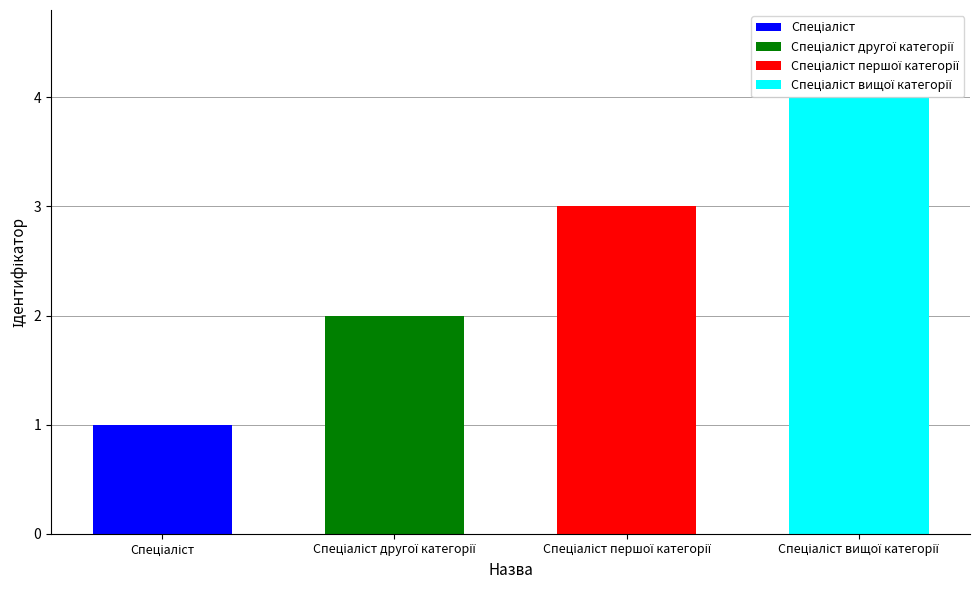

Is it true that the value at Спеціаліст першої категорії is 1?

False